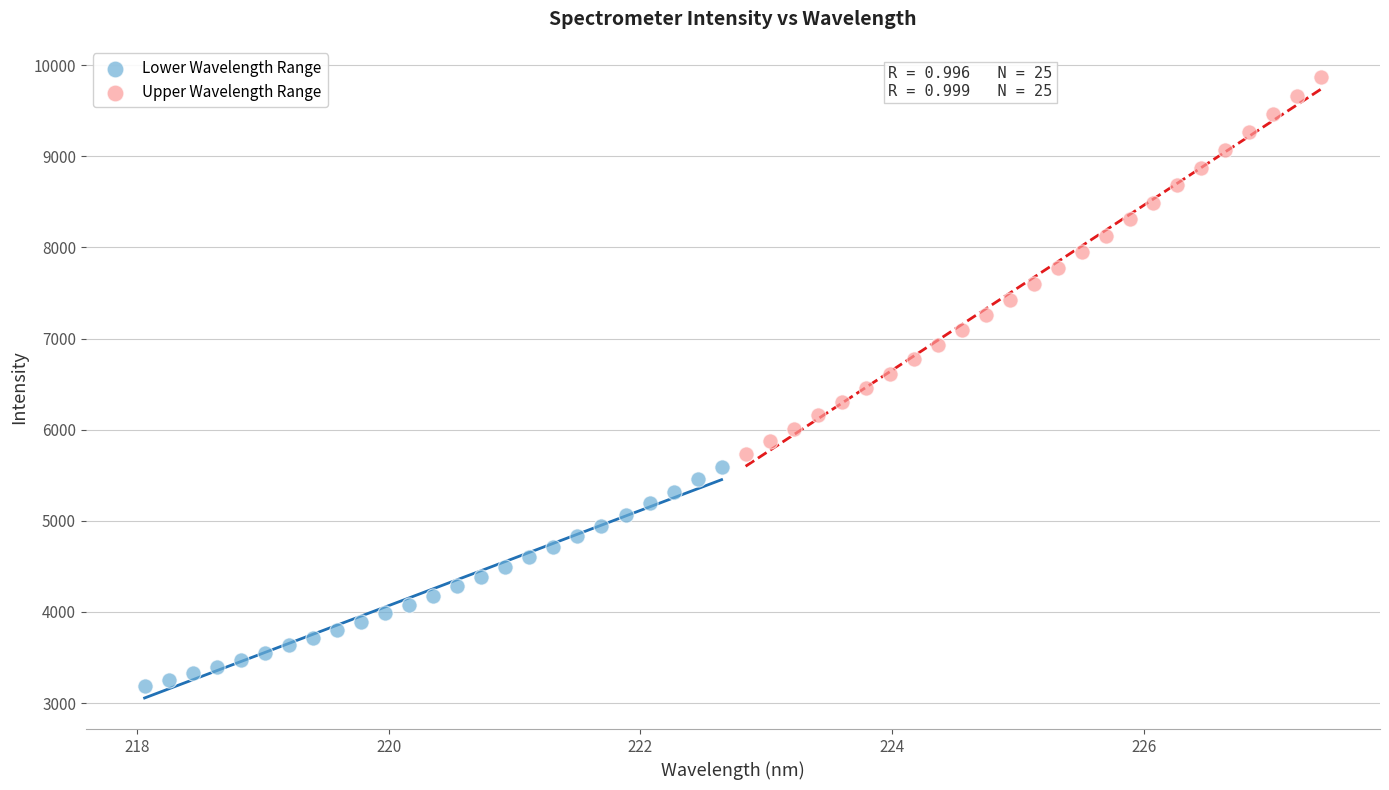

What are all the series names shown in the legend?

Lower Wavelength Range, Upper Wavelength Range